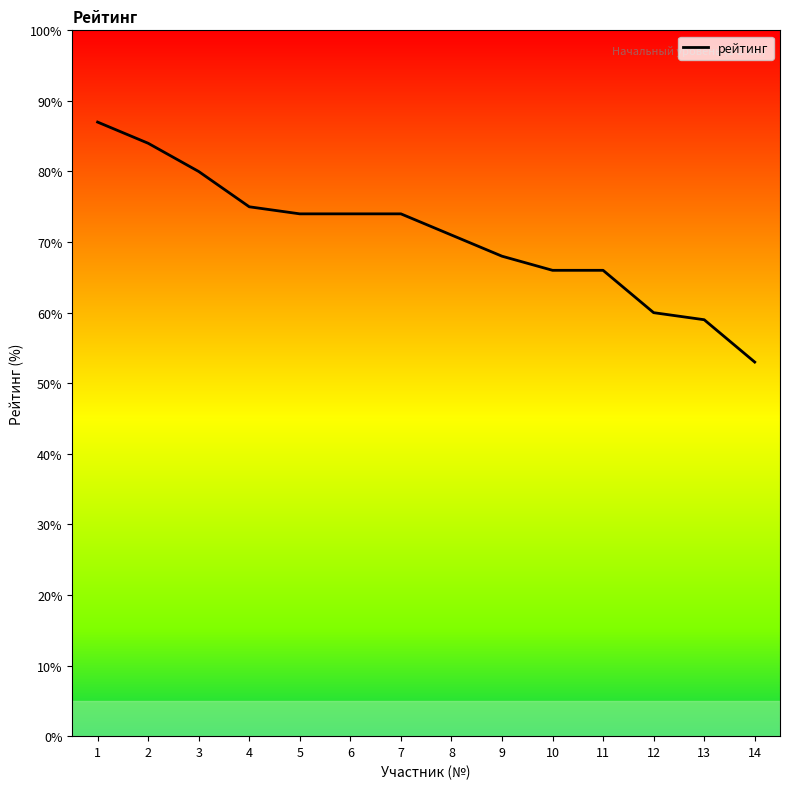

The value at 13 is 41. True or false?

False